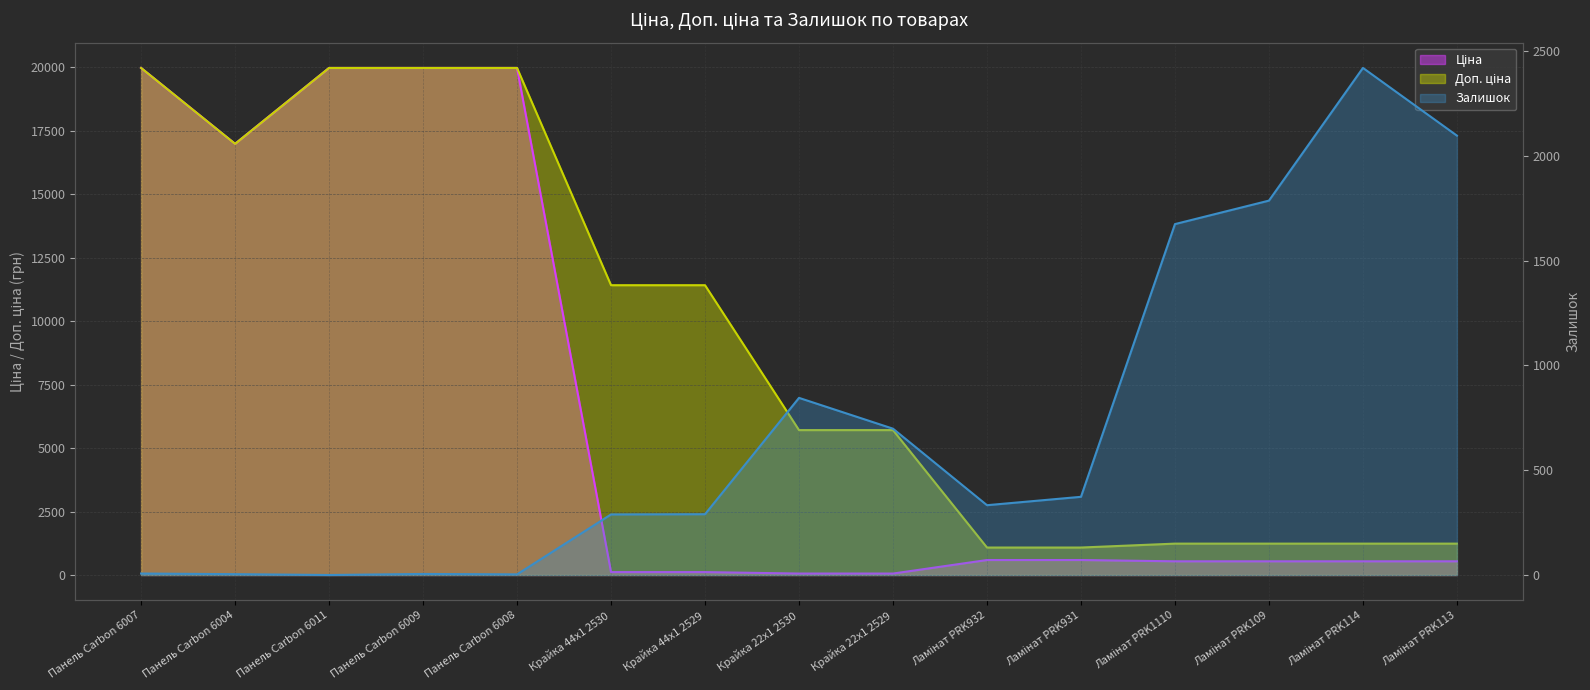

True or false: Ціна and Доп. ціна intersect in this chart.

False